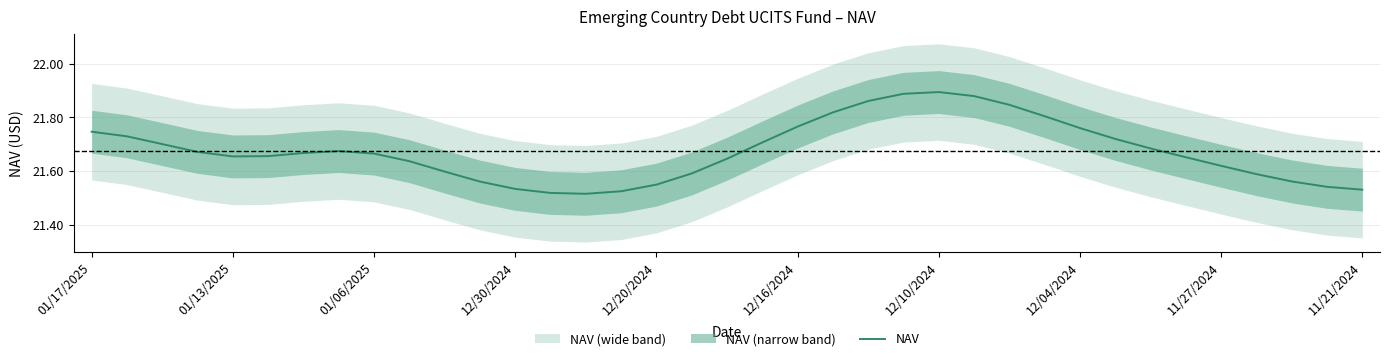

How many lines are shown in the chart?

1